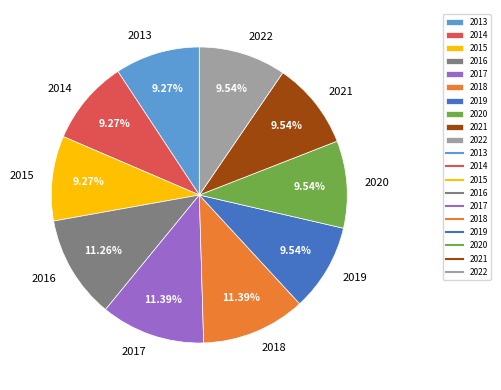

Does any single category account for the majority?

No